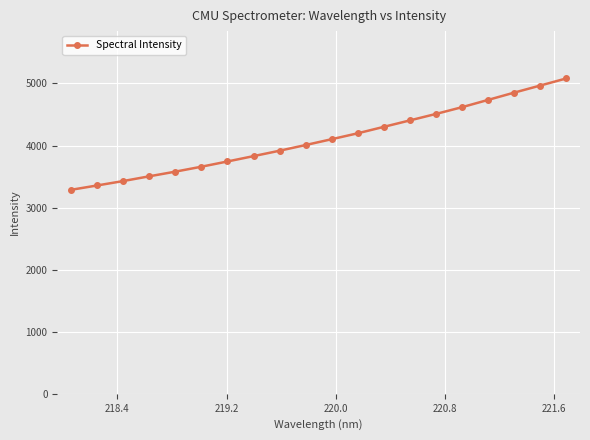

What is the difference between the second highest and second lowest values?

1610.5